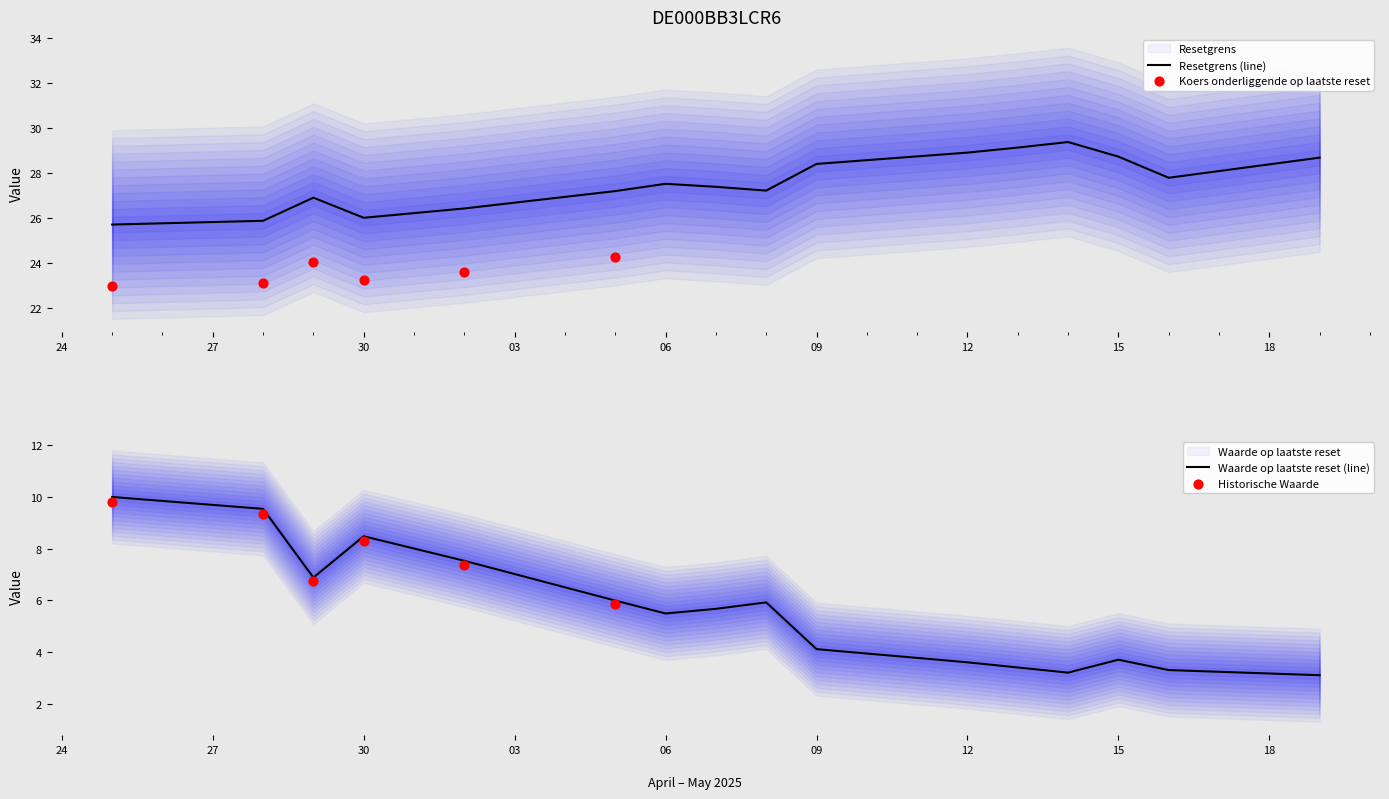

What are all the series names shown in the legend?

Waarde op laatste reset, Resetgrens